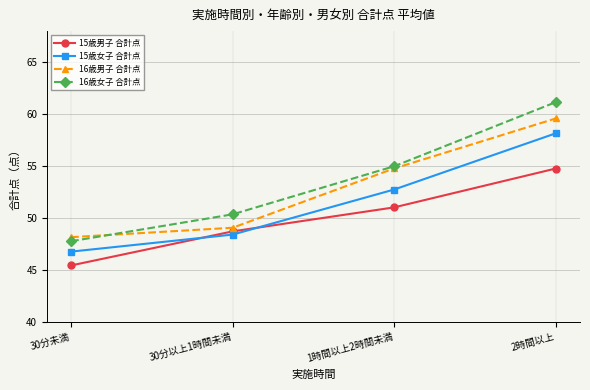

At which label does 15歳男子 合計点 reach its minimum?

30分未満